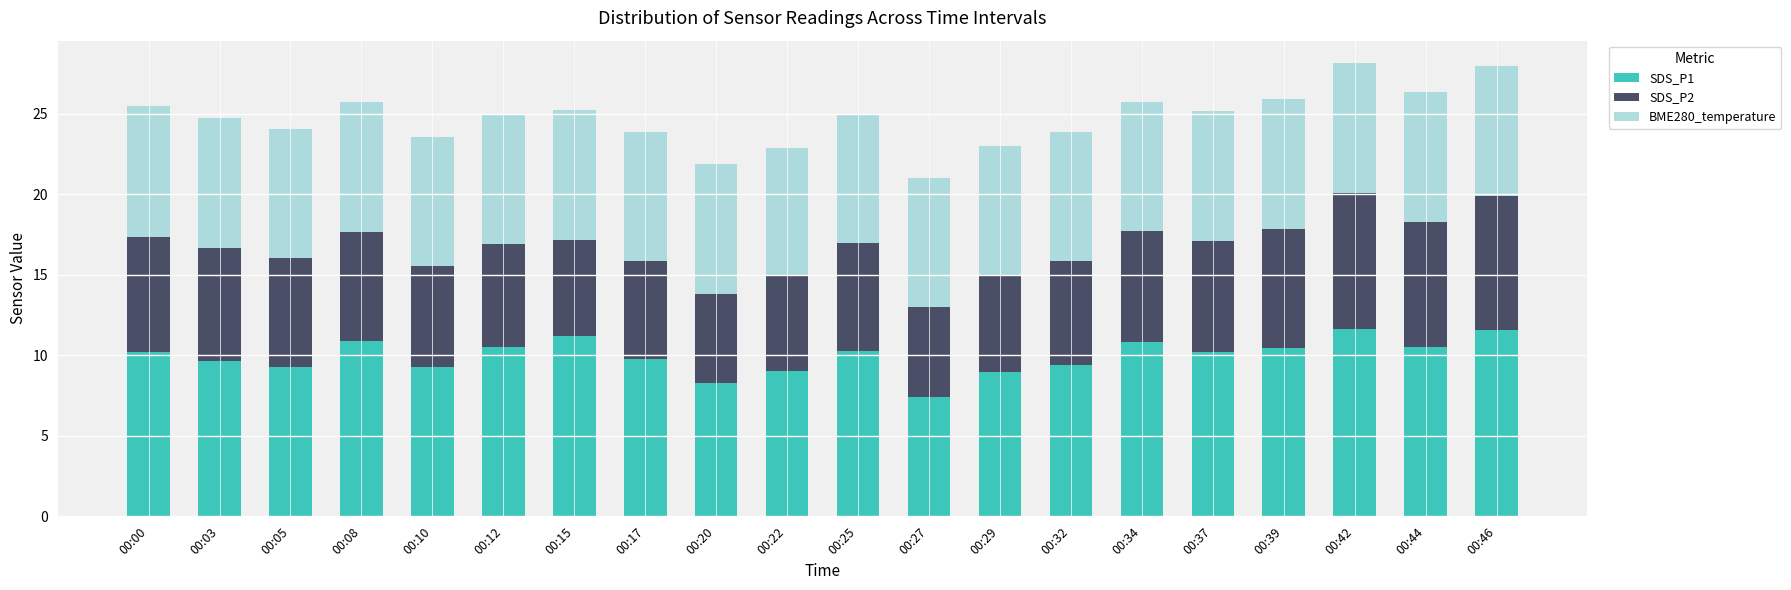

What is the sum of the SDS_P1 values at 00:10 and 00:00?

19.5